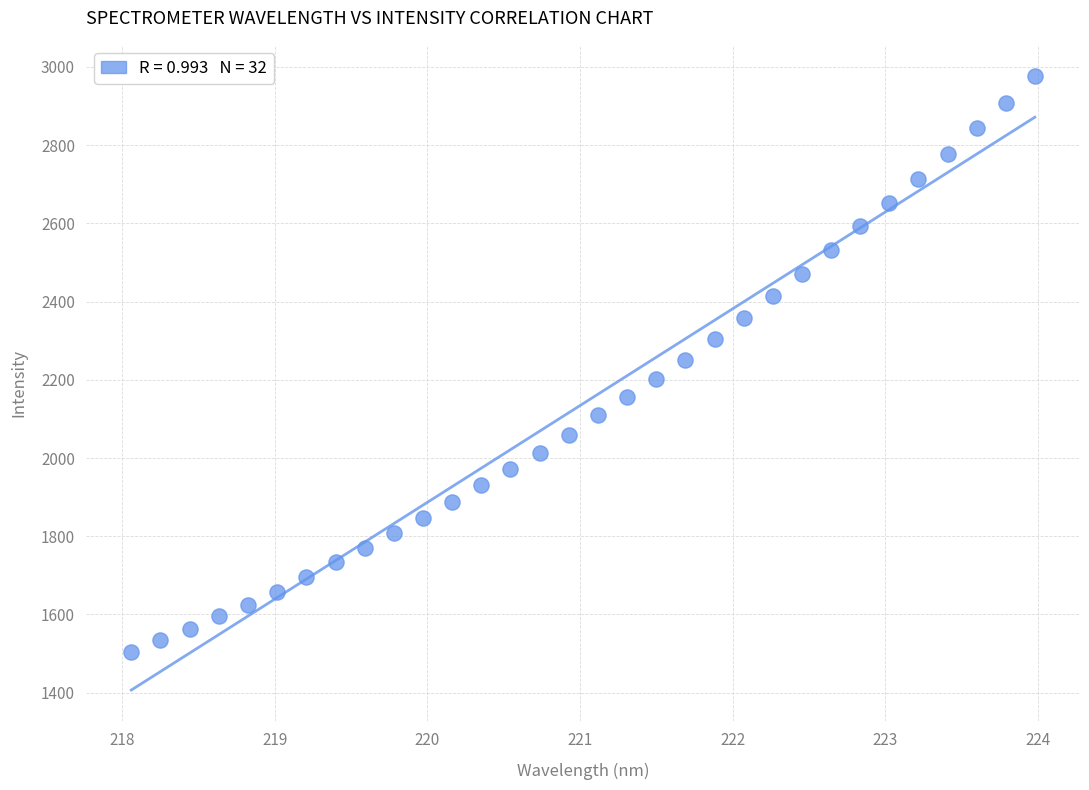

What is the range of Y values (max minus min)?

1473.0